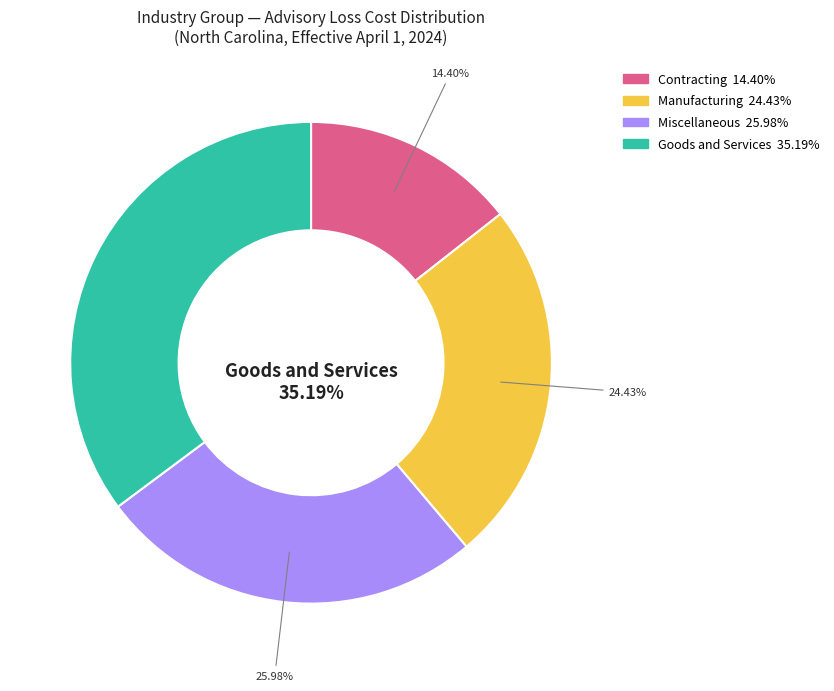

What percentage is NOT represented by 30?

99.1%